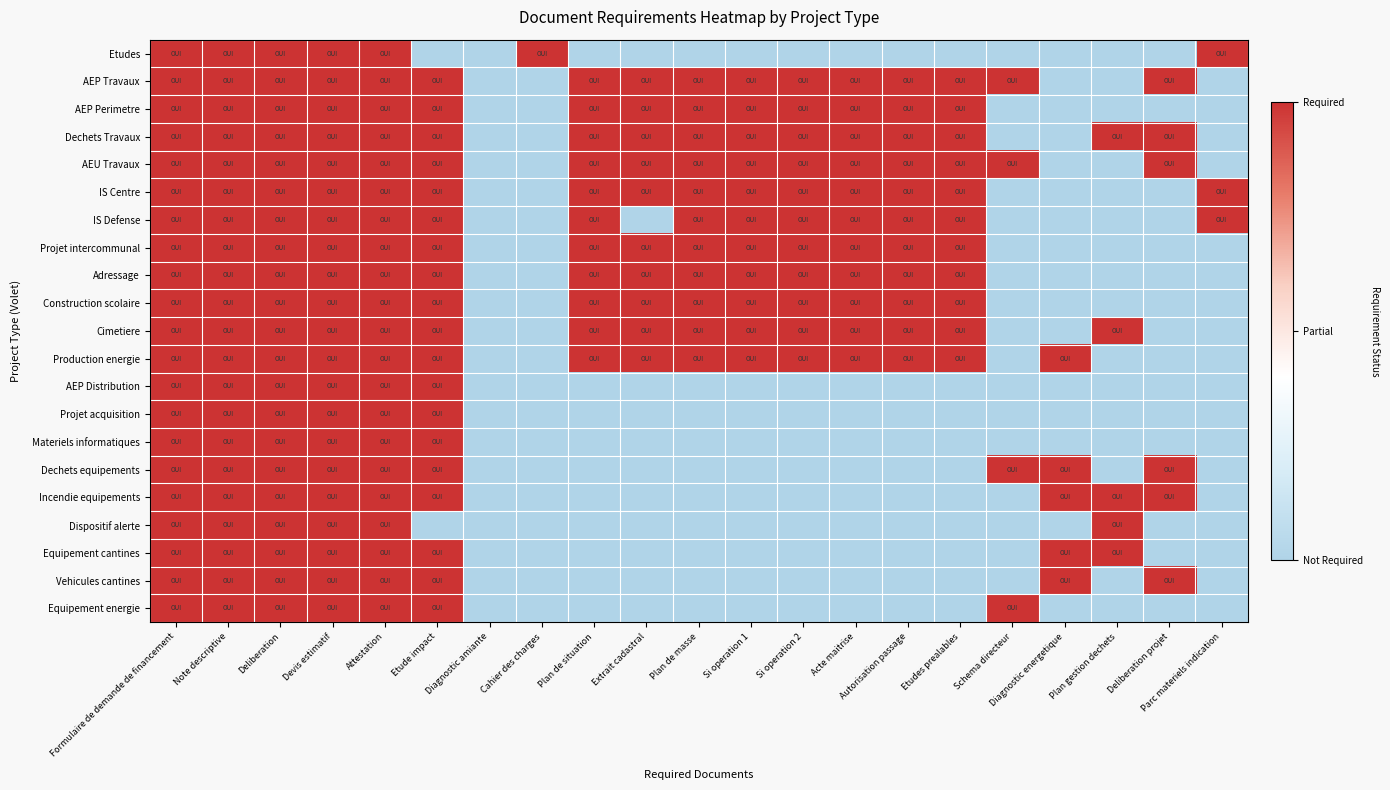

Which category has the lowest value across all series?

Etude impact